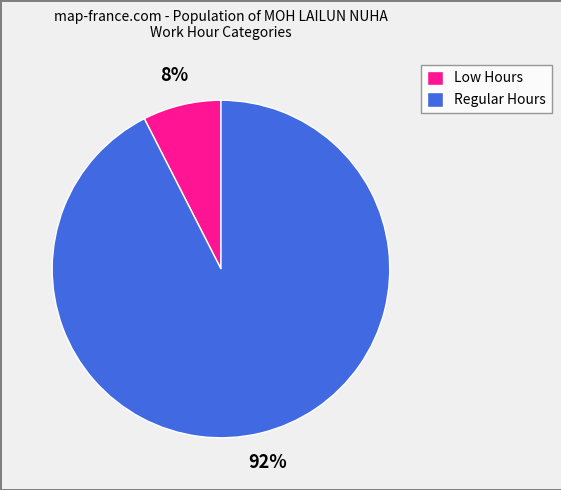

How many slices are in this pie chart?

2